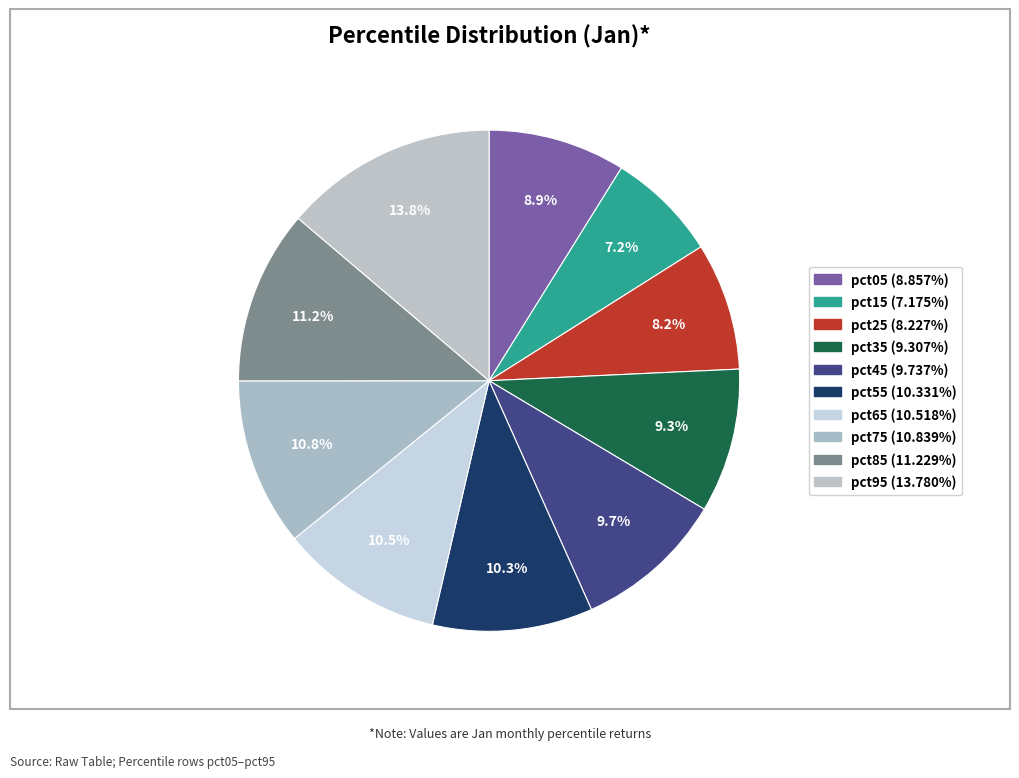

How much of the chart is everything except pct95?

86.2%